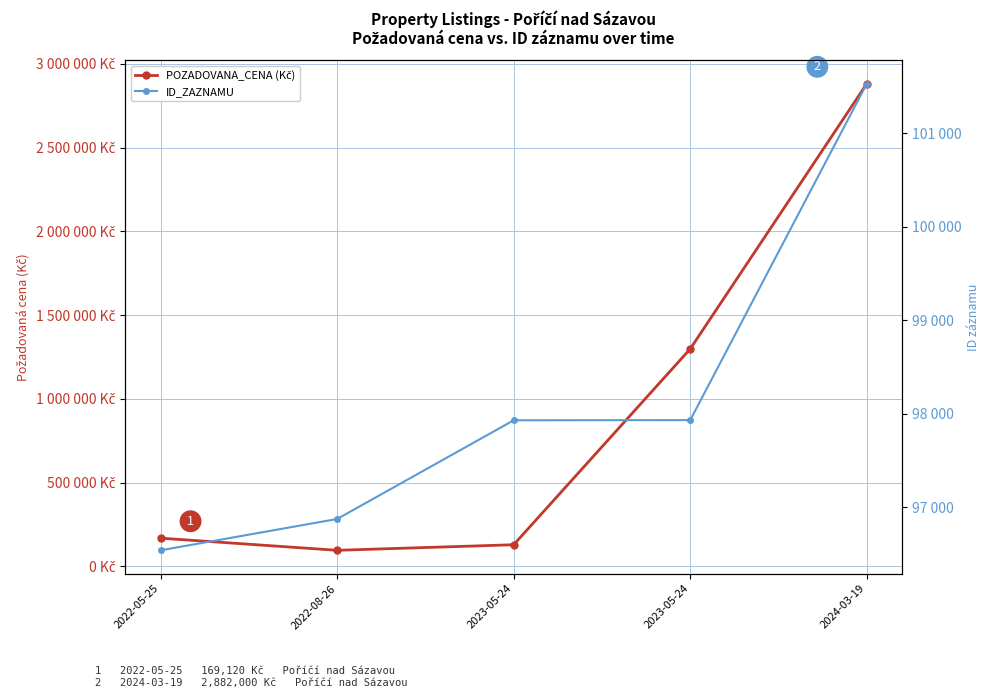

What is the sum of the POZADOVANA_CENA (Kč) values at 2023-05-24 and 2022-05-25?

1468120